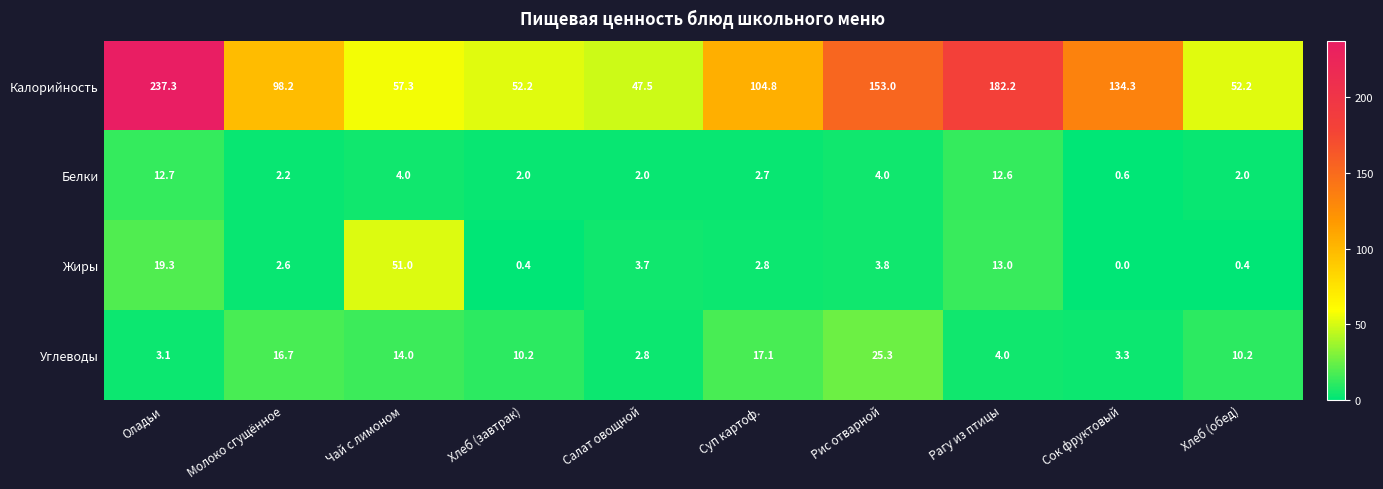

At which label does Белки reach its peak?

Оладьи